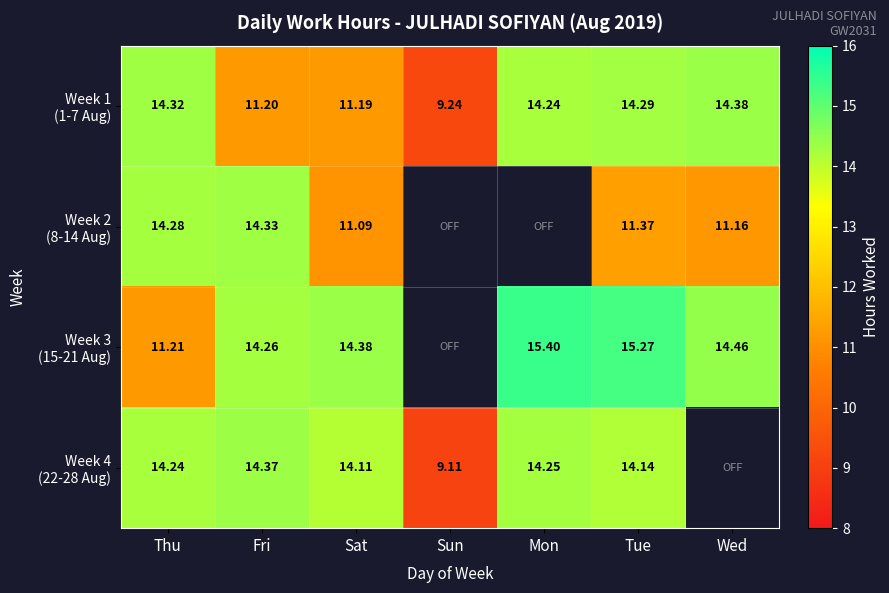

Rank the series by their maximum value, from lowest to highest.

Week 2 (8-14 Aug), Week 4 (22-28 Aug), Week 1 (1-7 Aug), Week 3 (15-21 Aug)